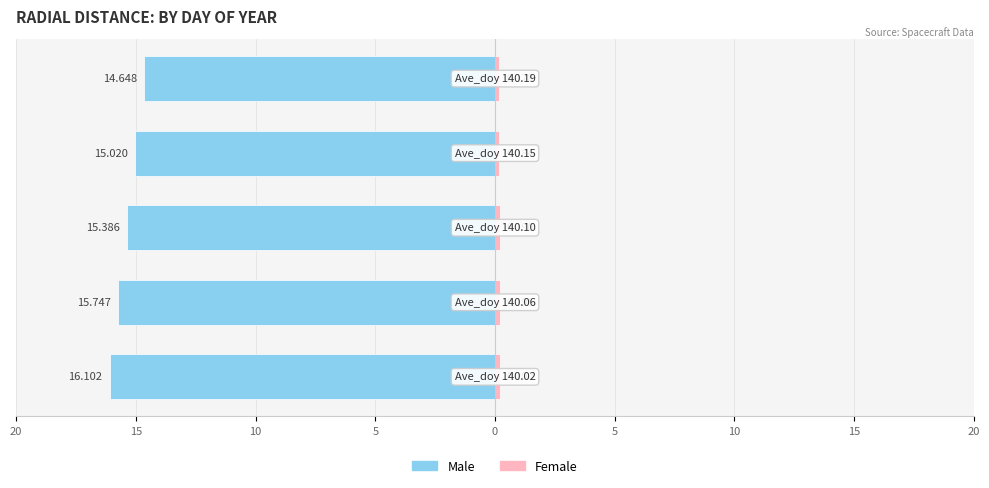

What is the lowest value of the Female series?

0.2